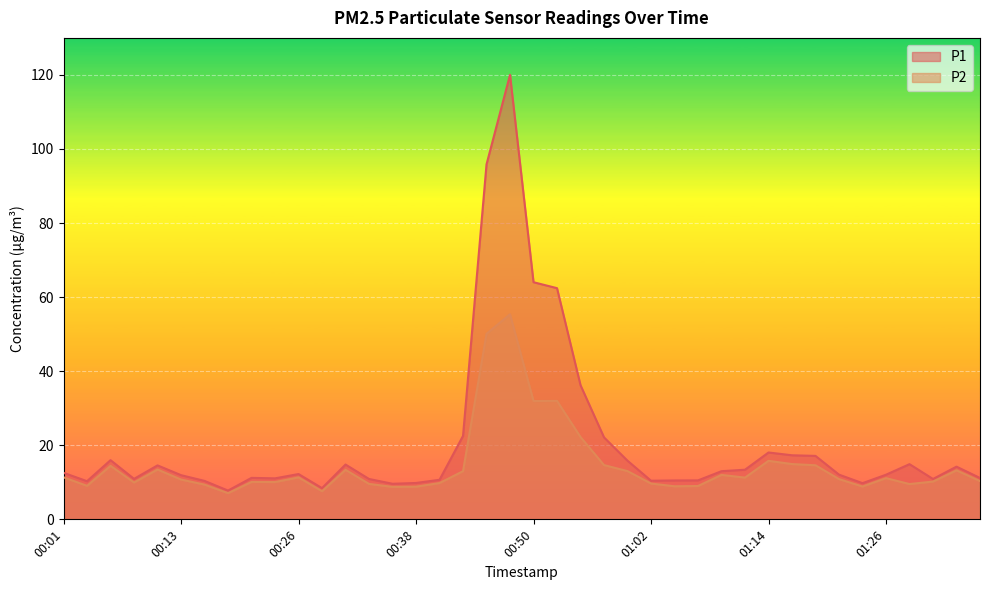

How many lines are shown in the chart?

2